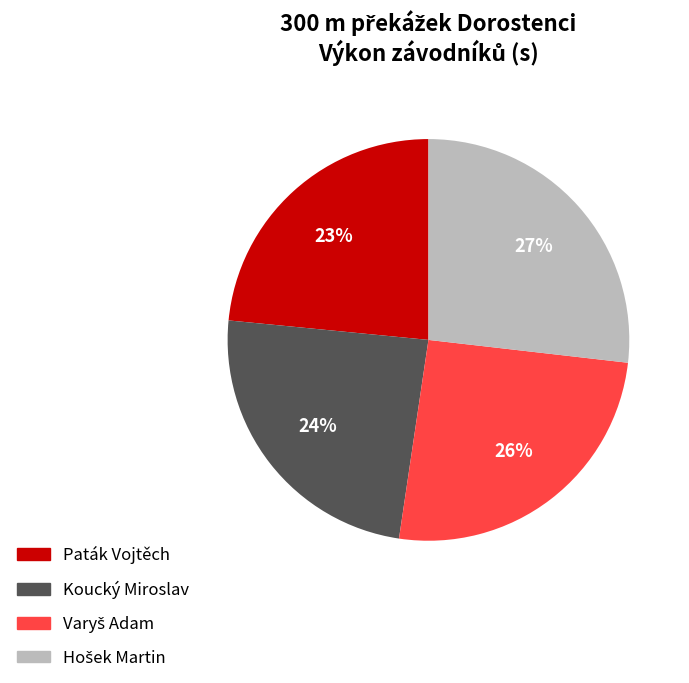

What percentage is the Paták Vojtěch slice, to the nearest percent?

23%